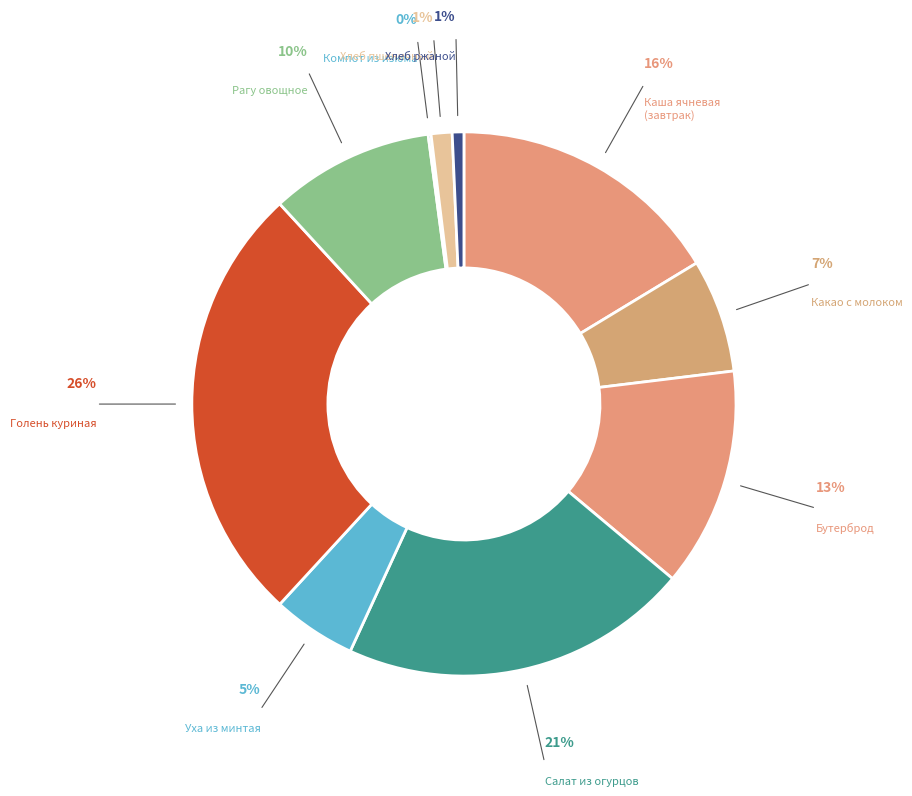

What percentage is the Рагу овощное slice, to the nearest percent?

10%